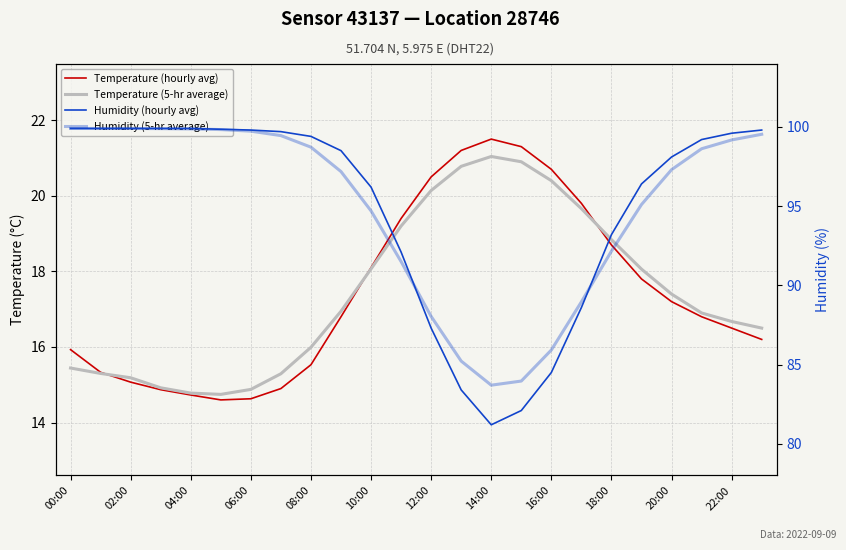

Rank the series at 16:00 from lowest to highest value.

Temperature (5-hr average), Temperature (hourly avg), Humidity (hourly avg), Humidity (5-hr average)